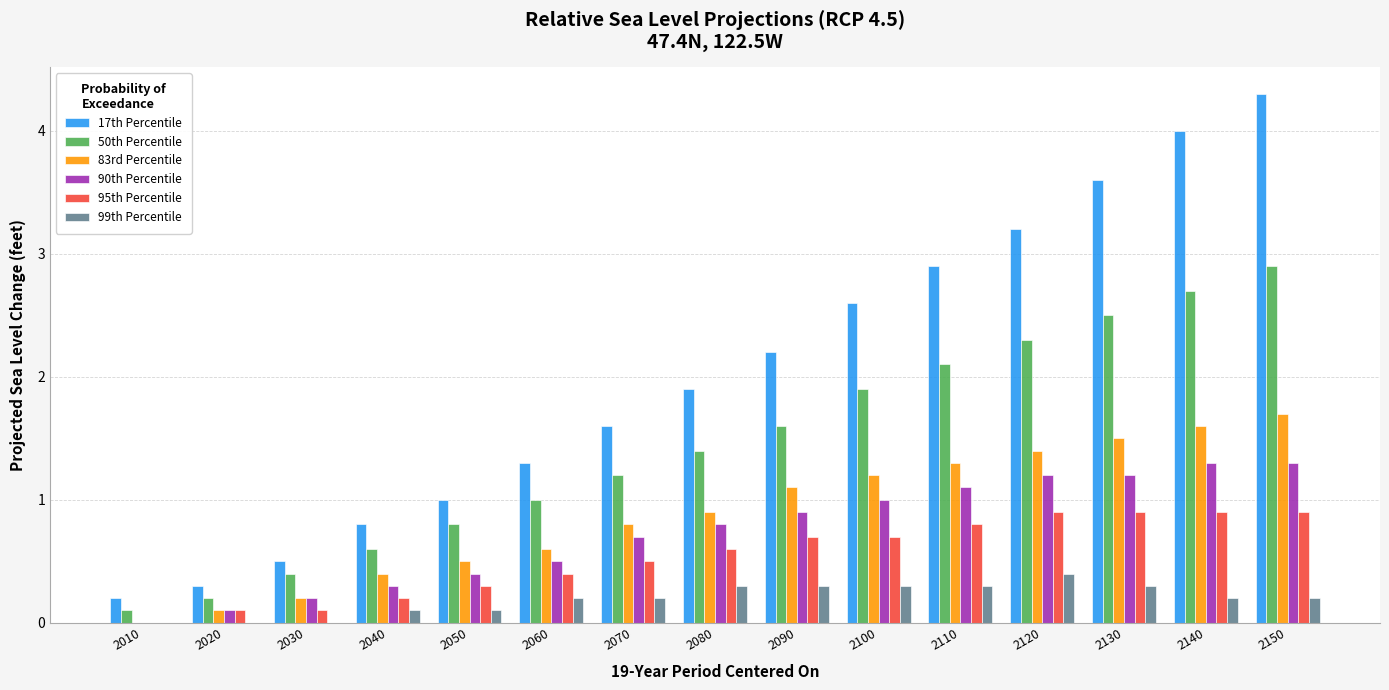

What is the difference between the 83rd Percentile values at 2120 and 2110?

0.1